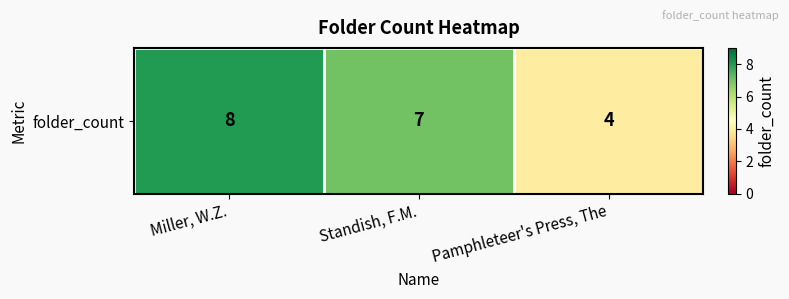

At which label is the value closest to 6?

Standish, F.M.